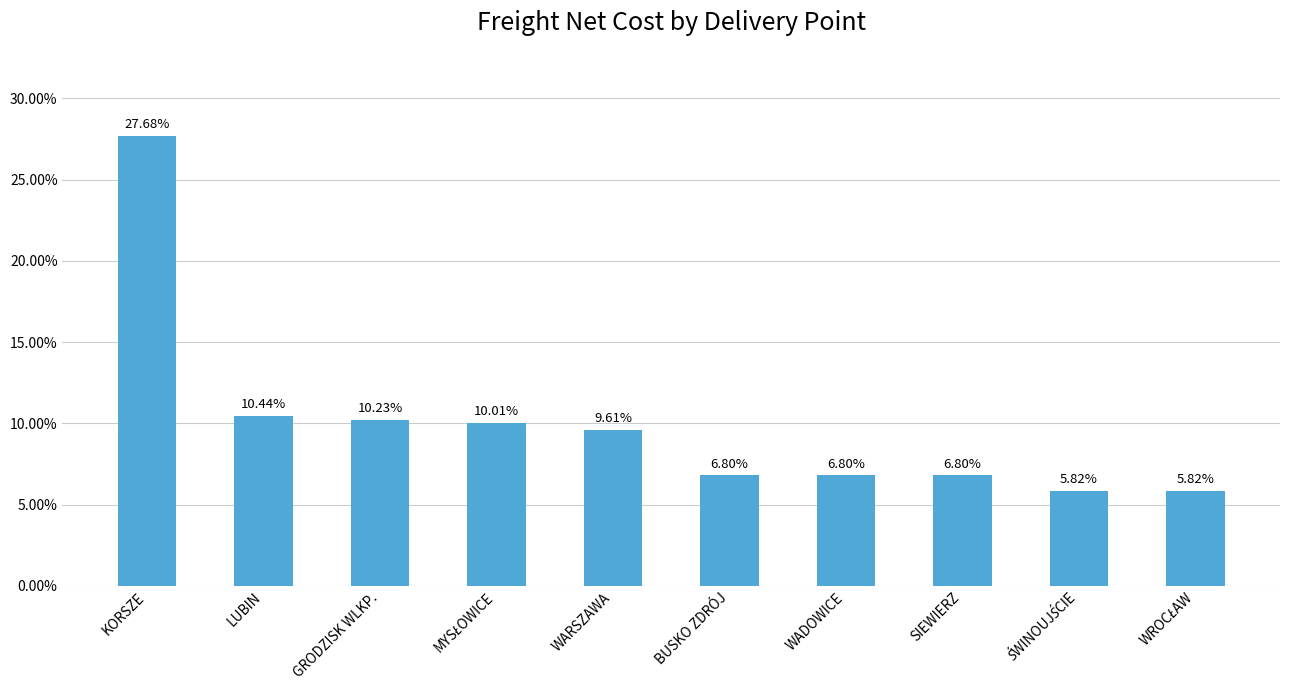

What is the label of the 6th bar from the right?

WARSZAWA